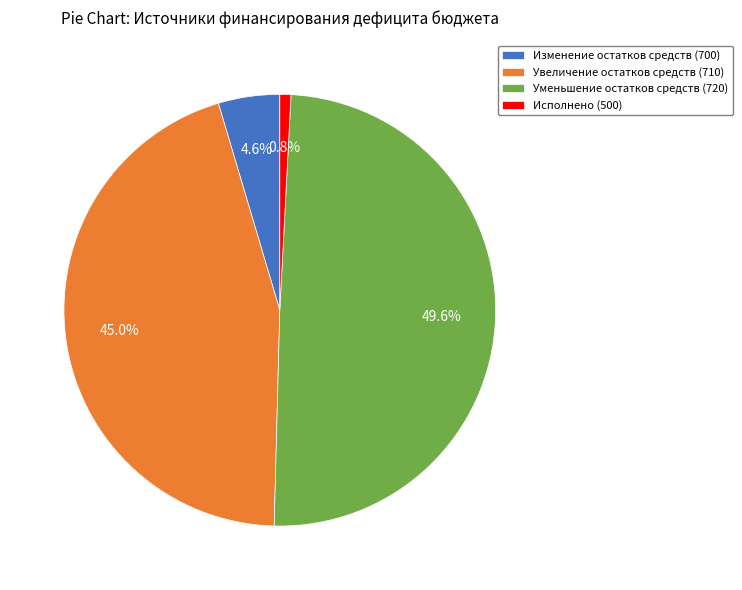

Rank the categories by value from lowest to highest.

Исполнено (500), Изменение остатков средств (700), Увеличение остатков средств (710), Уменьшение остатков средств (720)